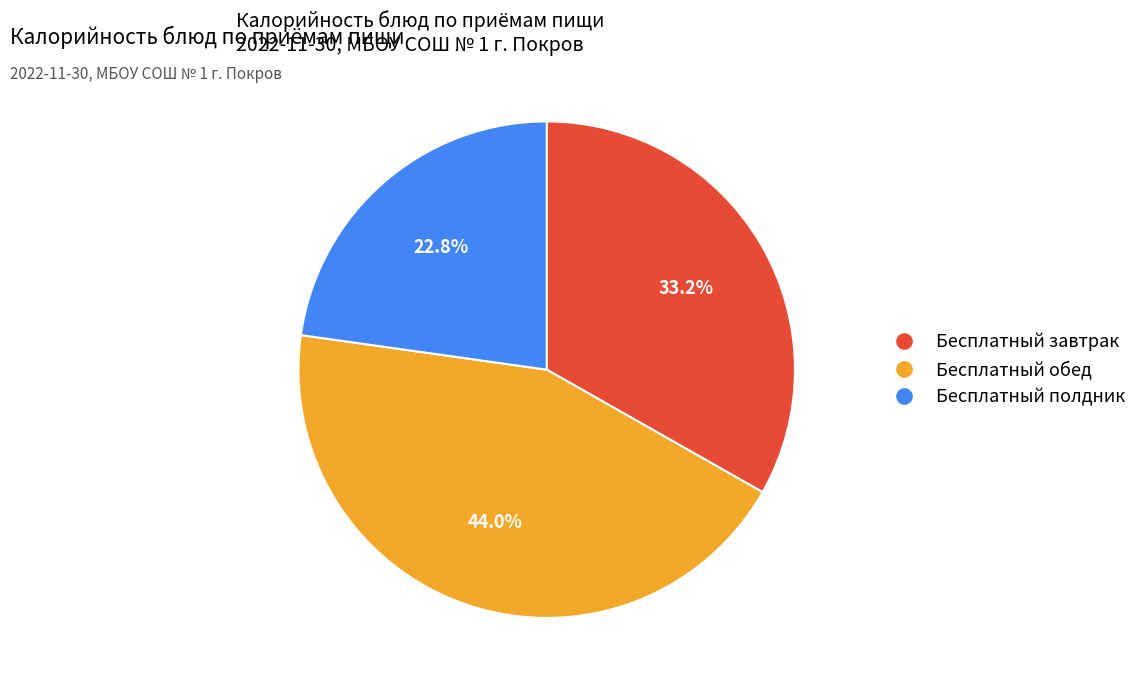

Is there any slice that represents more than half of the pie?

No